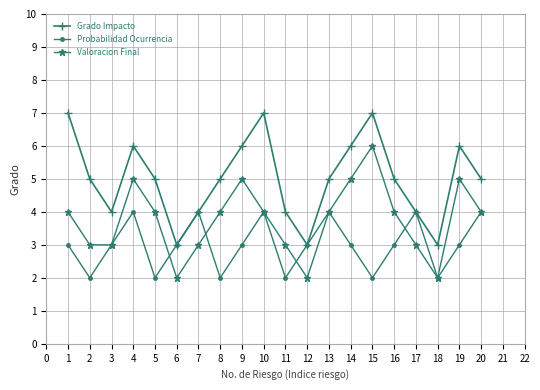

What is the total value across all series at 6?

8